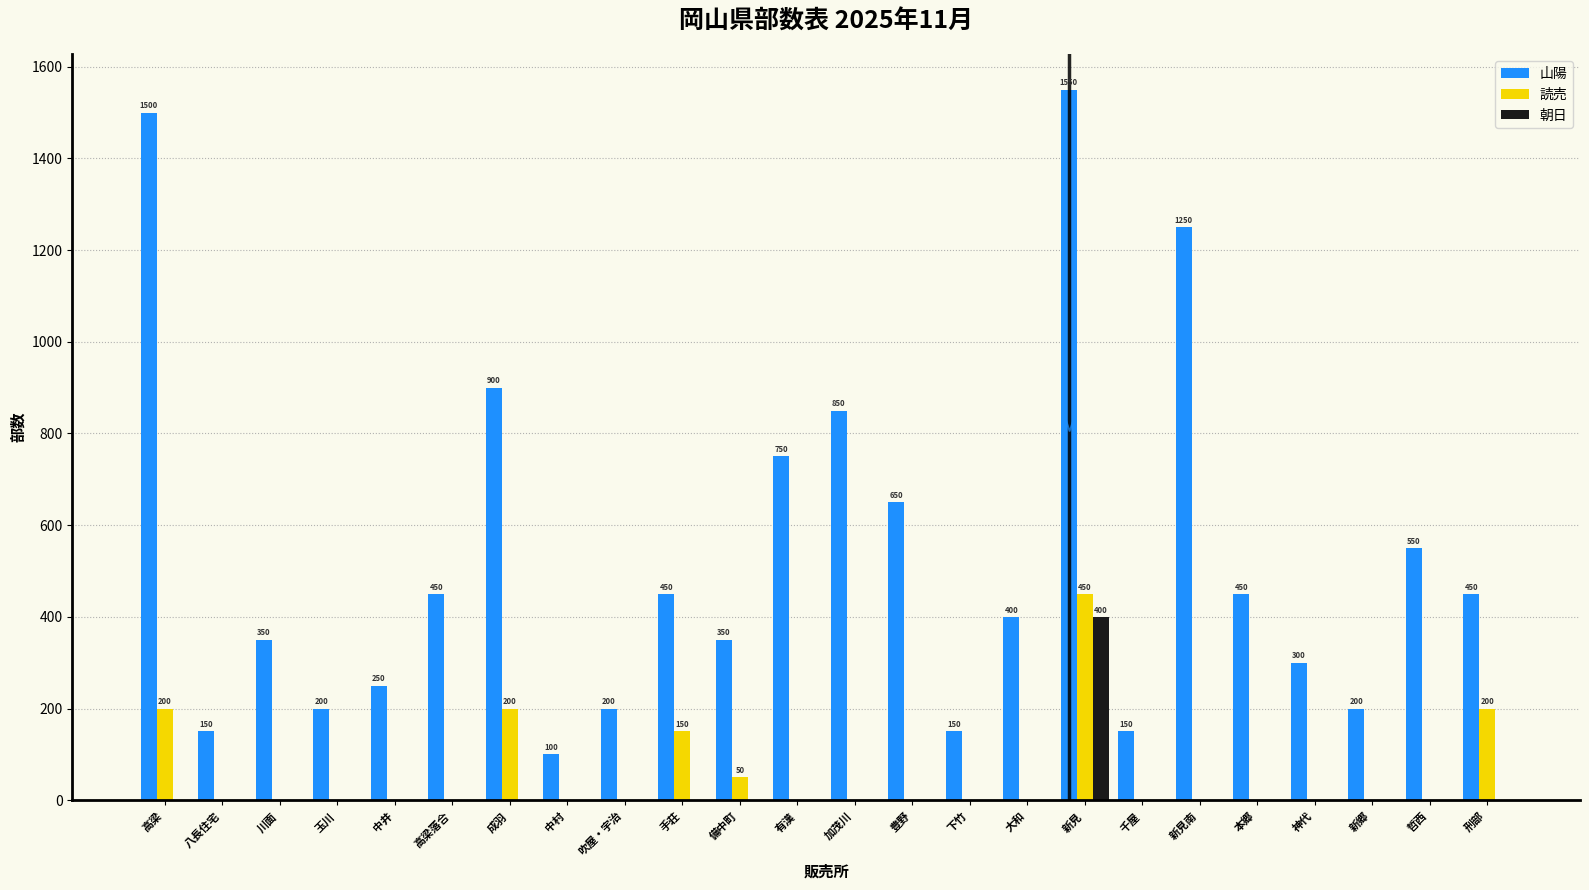

Which series has the largest total across all categories?

山陽